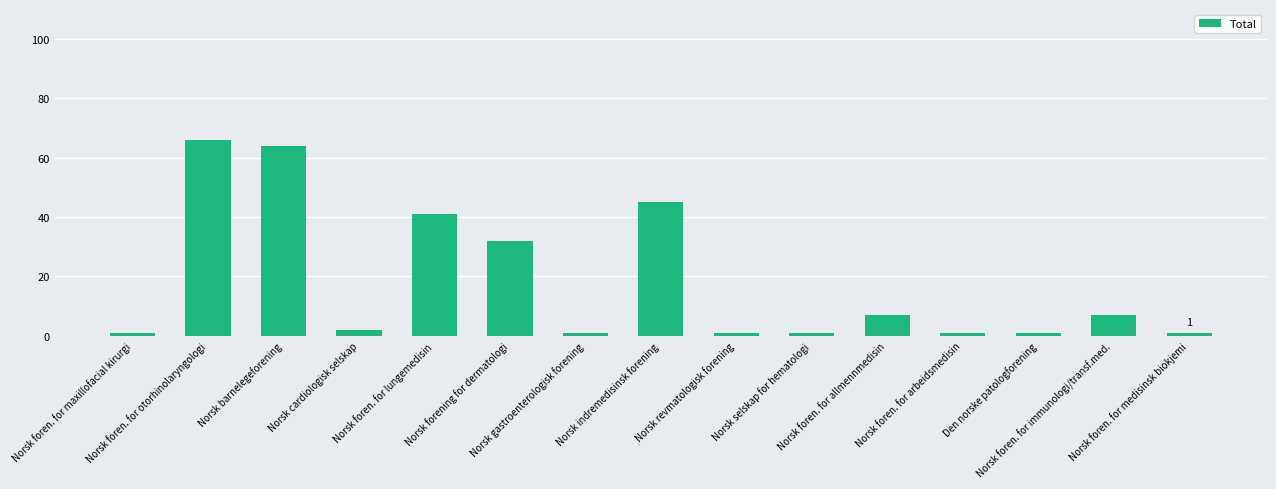

Is it true that the value at Norsk foren. for allmennmedisin is 7?

True